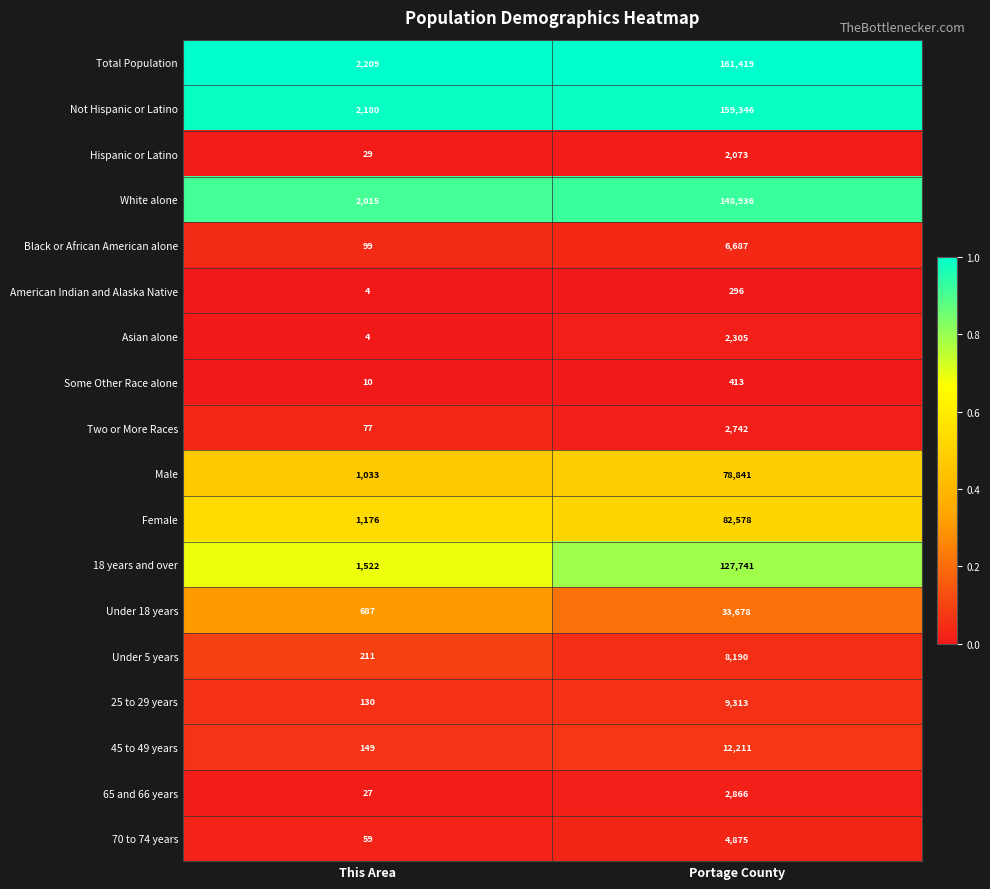

Which series has the largest total across all categories?

Total Population